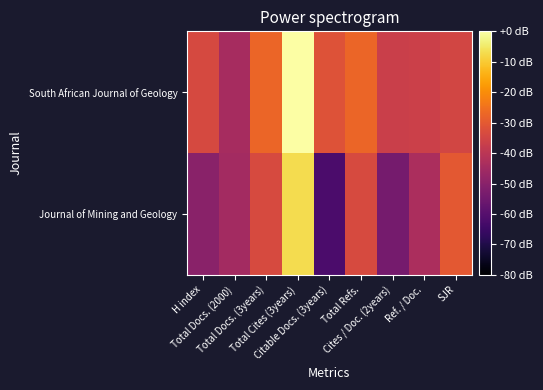

Reading left to right, what are all the values shown in this chart?

South African Journal of Geology: H index=-1.3	Total Docs. (2000)=-1.7	Total Docs. (3years)=-1.0	Total Cites (3years)=0.0	Citable Docs. (3years)=-1.2	Total Refs.=-1.0	Cites / Doc. (2years)=-1.4	Ref. / Doc.=-1.4	SJR=-1.3
Journal of Mining and Geology: H index=-1.9	Total Docs. (2000)=-1.7	Total Docs. (3years)=-1.3	Total Cites (3years)=-0.3	Citable Docs. (3years)=-2.3	Total Refs.=-1.3	Cites / Doc. (2years)=-2.0	Ref. / Doc.=-1.6	SJR=-1.1